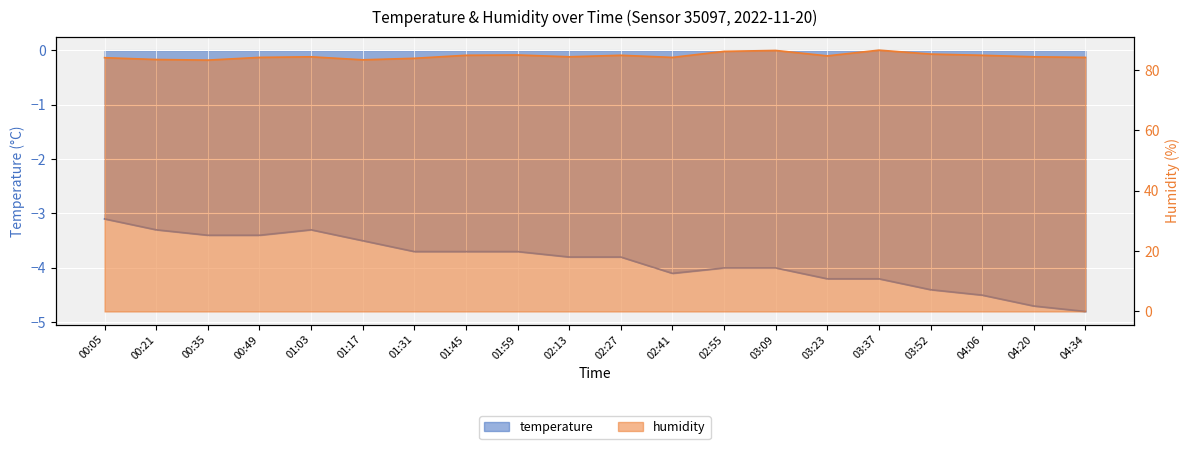

What is the label of the 9th point from the right?

02:41